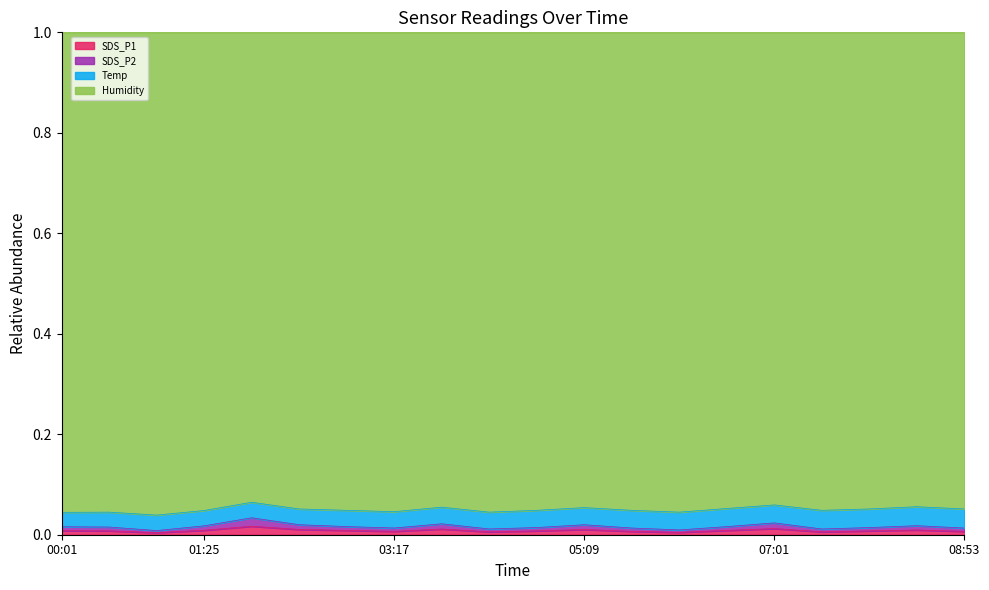

In SDS_P1, how many points are lower than both neighbors (excluding endpoints)?

5